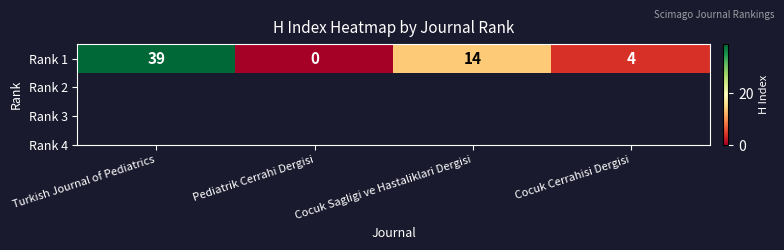

How many data points are above 14?

1